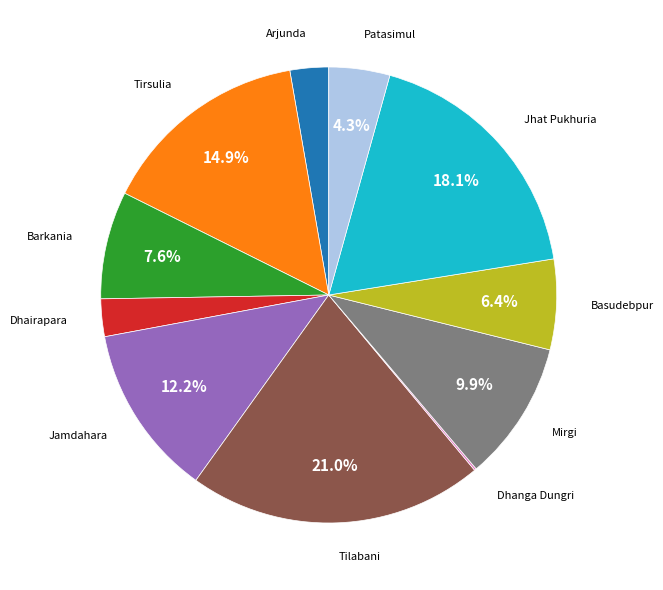

Does any single category account for the majority?

No